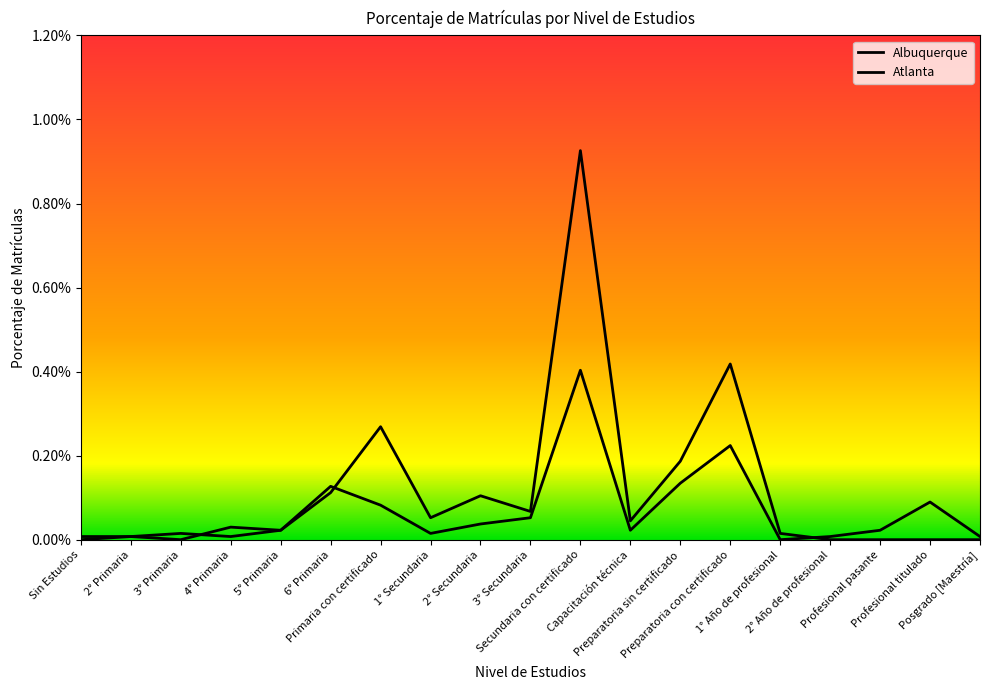

The value of Albuquerque at Preparatoria con certificado is 0.0. True or false?

False